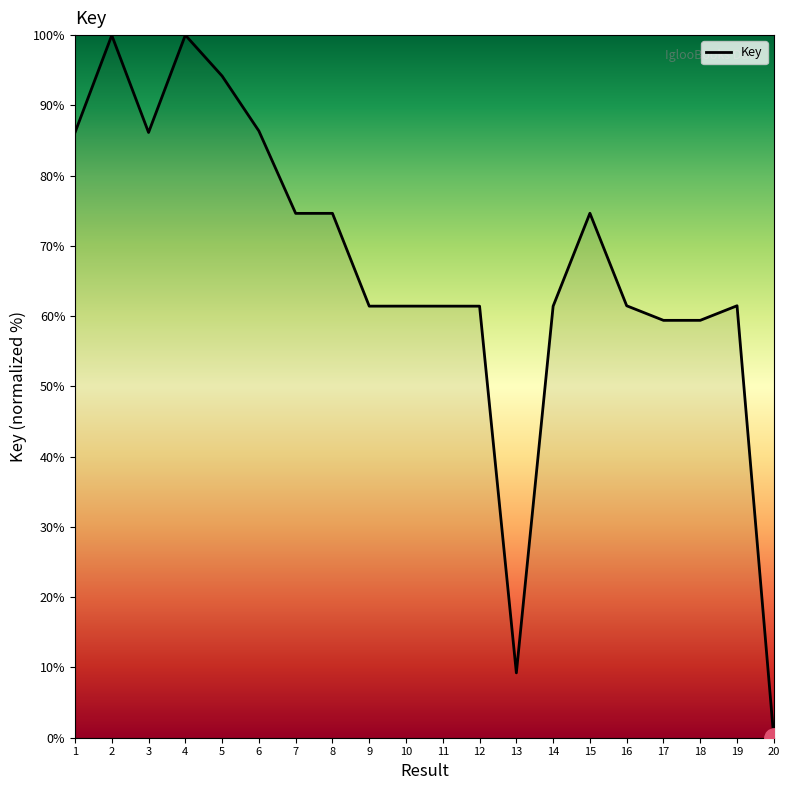

True or false: the data shows 42.7 at 16.

False